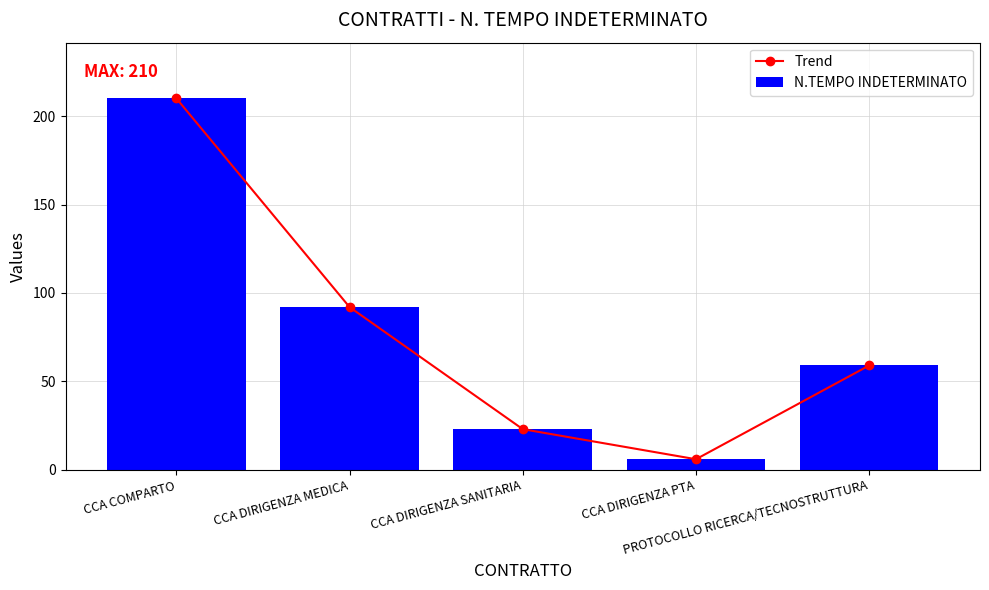

What are all the series names shown in the legend?

Trend, N.TEMPO INDETERMINATO